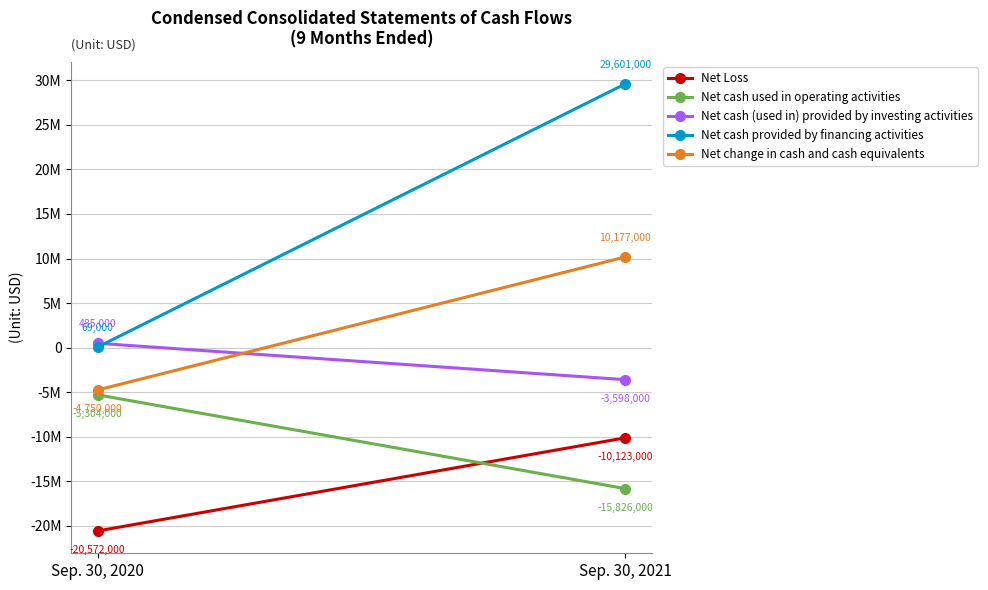

Is the value of Net Loss at Sep. 30, 2020 greater than the value of Net cash used in operating activities at Sep. 30, 2021?

No